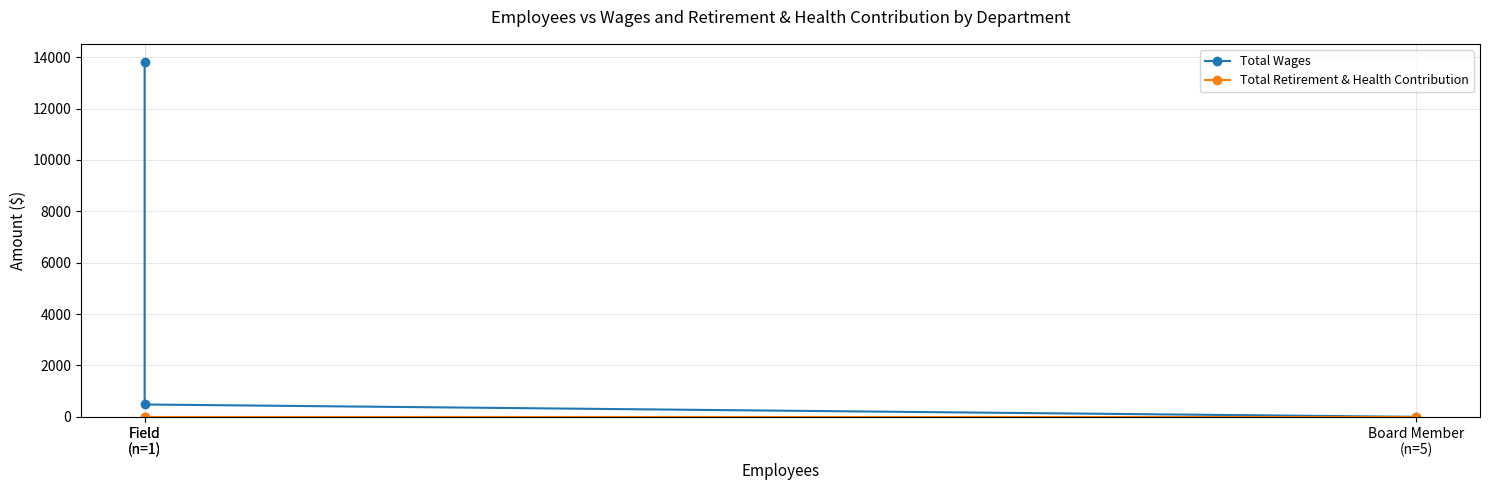

Does the chart display data point markers on the line(s)?

Yes